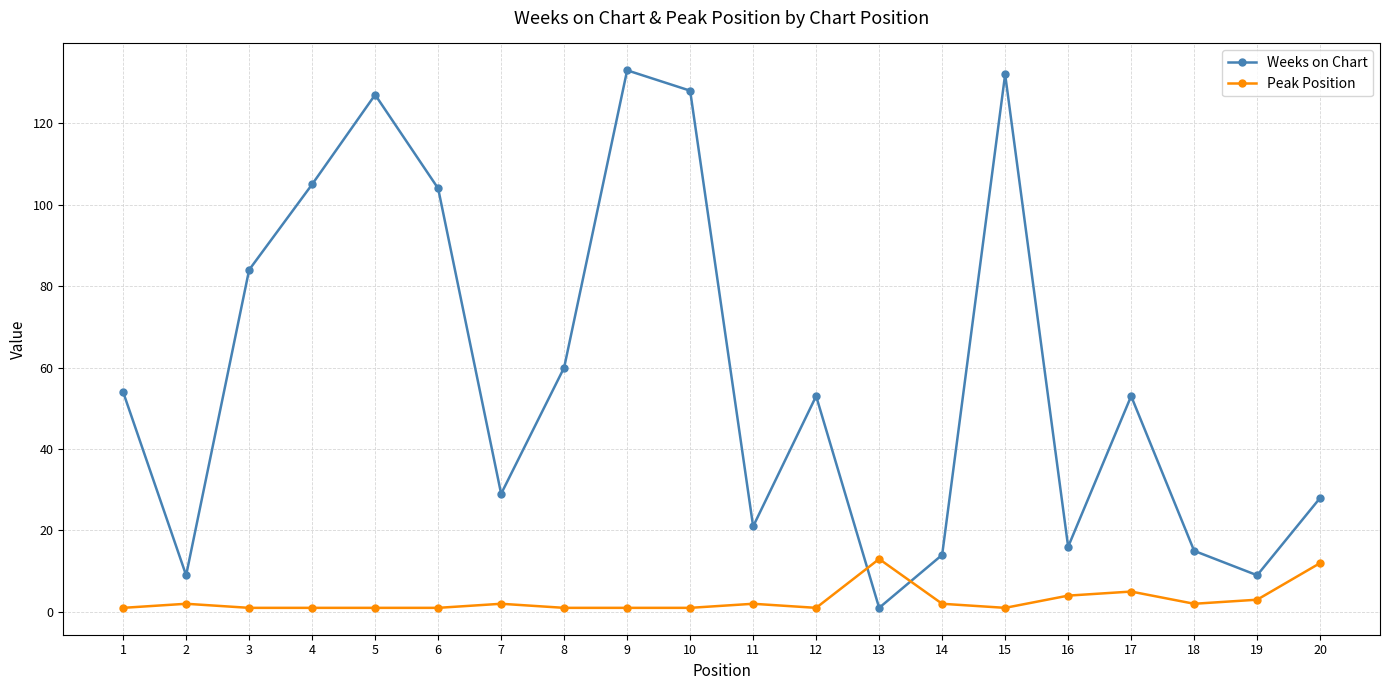

Is it true that Weeks on Chart equals 29 at 7?

True